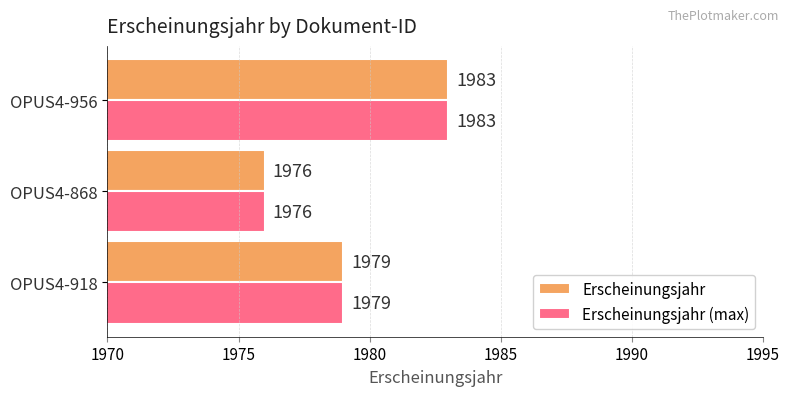

What is the difference between the maximum and second lowest values in the Erscheinungsjahr (max) series?

4